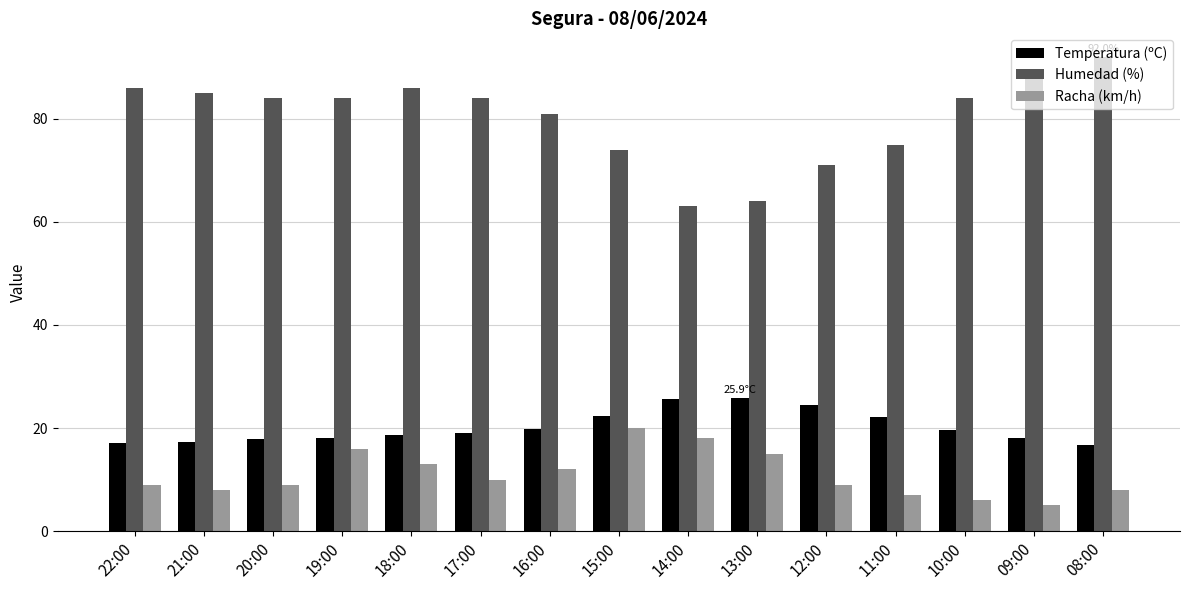

At 09:00, list the series in order from largest to smallest.

Humedad (%), Temperatura (ºC), Racha (km/h)